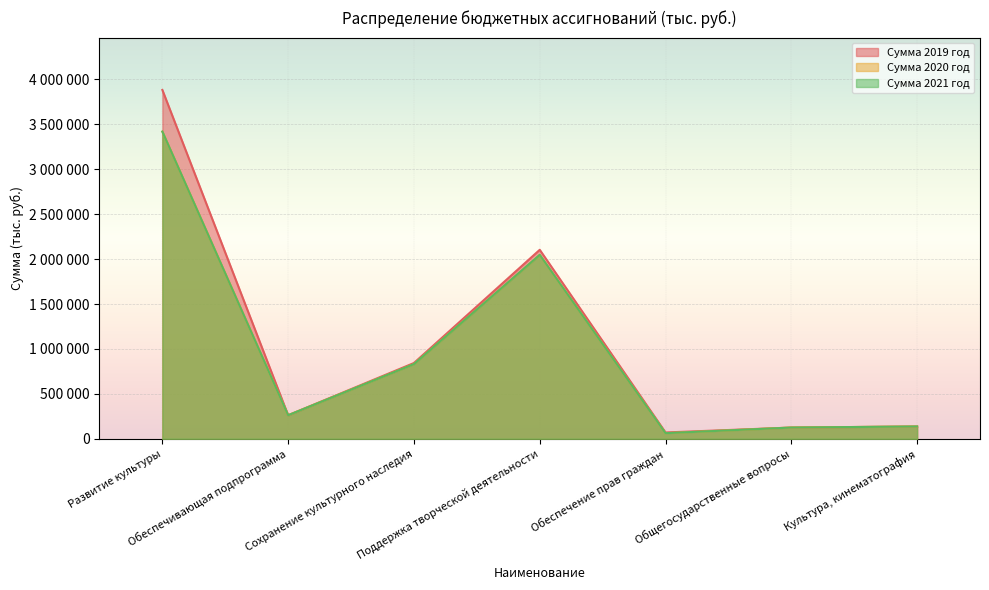

What are all the series names shown in the legend?

Сумма 2019 год, Сумма 2020 год, Сумма 2021 год